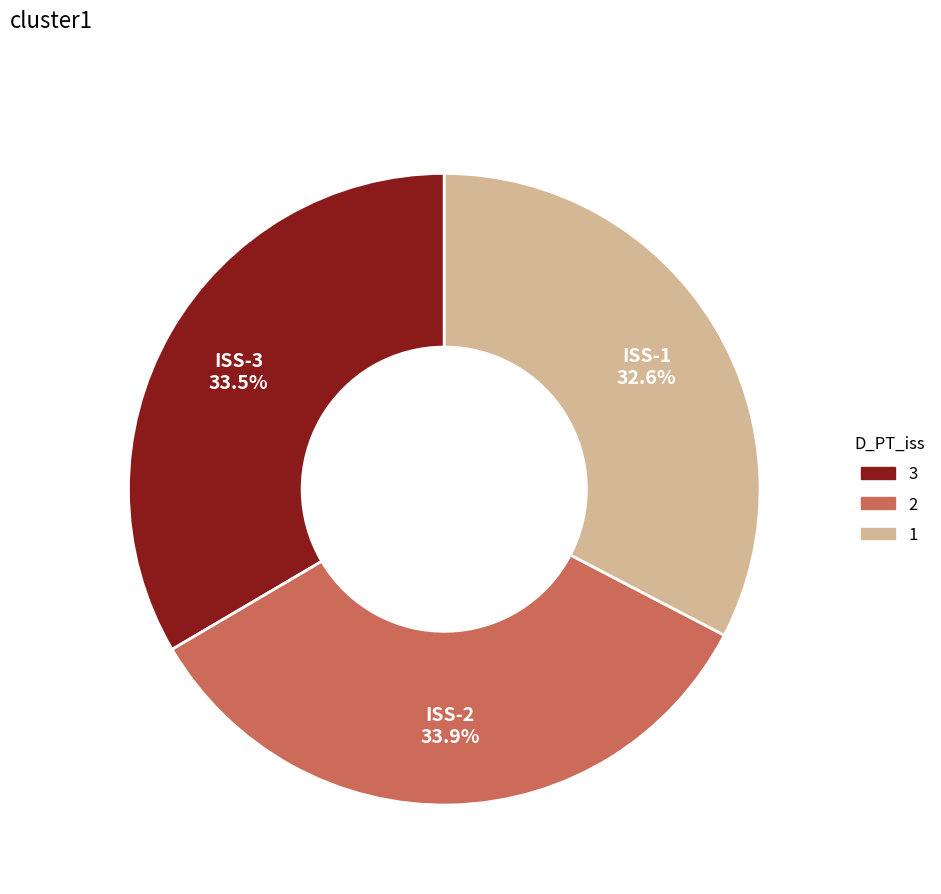

Does any single category account for the majority?

No